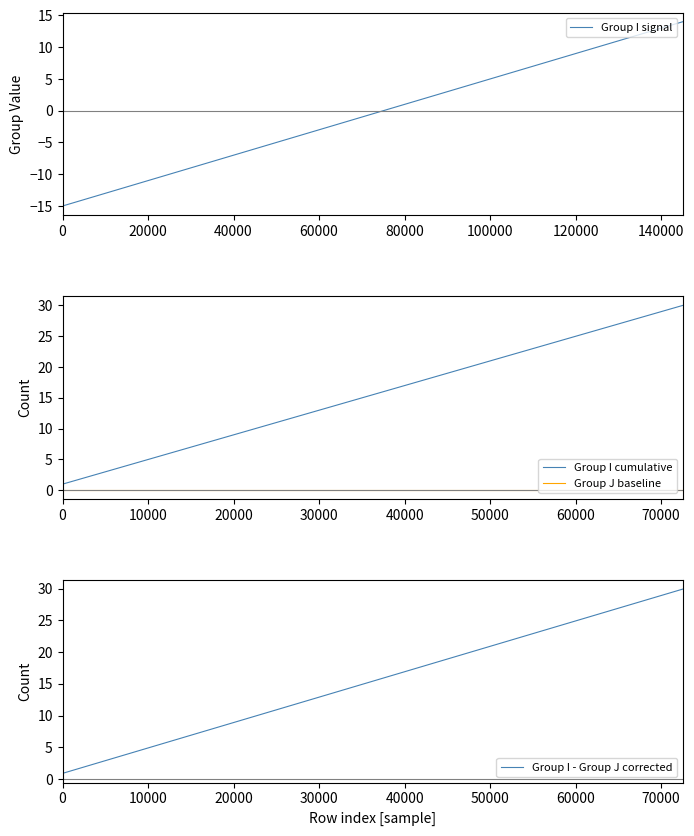

Is this an area chart (filled region under the line)?

No